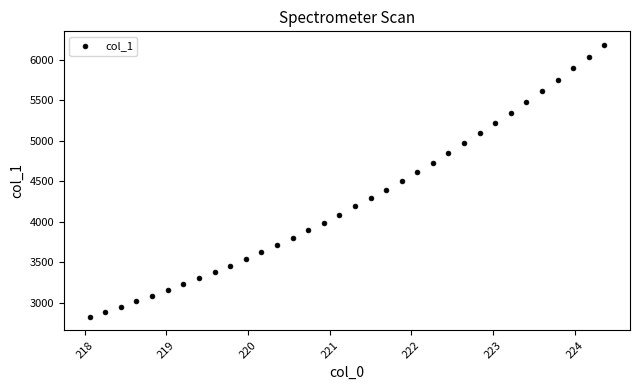

What is the range of Y values (max minus min)?

3359.5